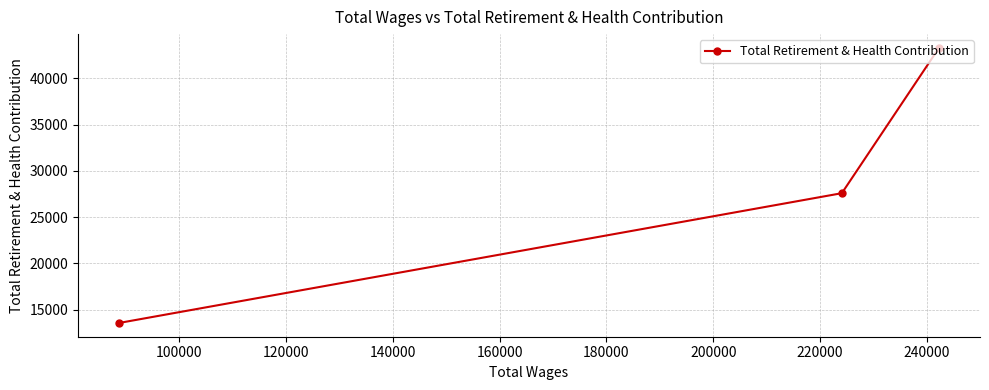

What is the sum of all values?

84457